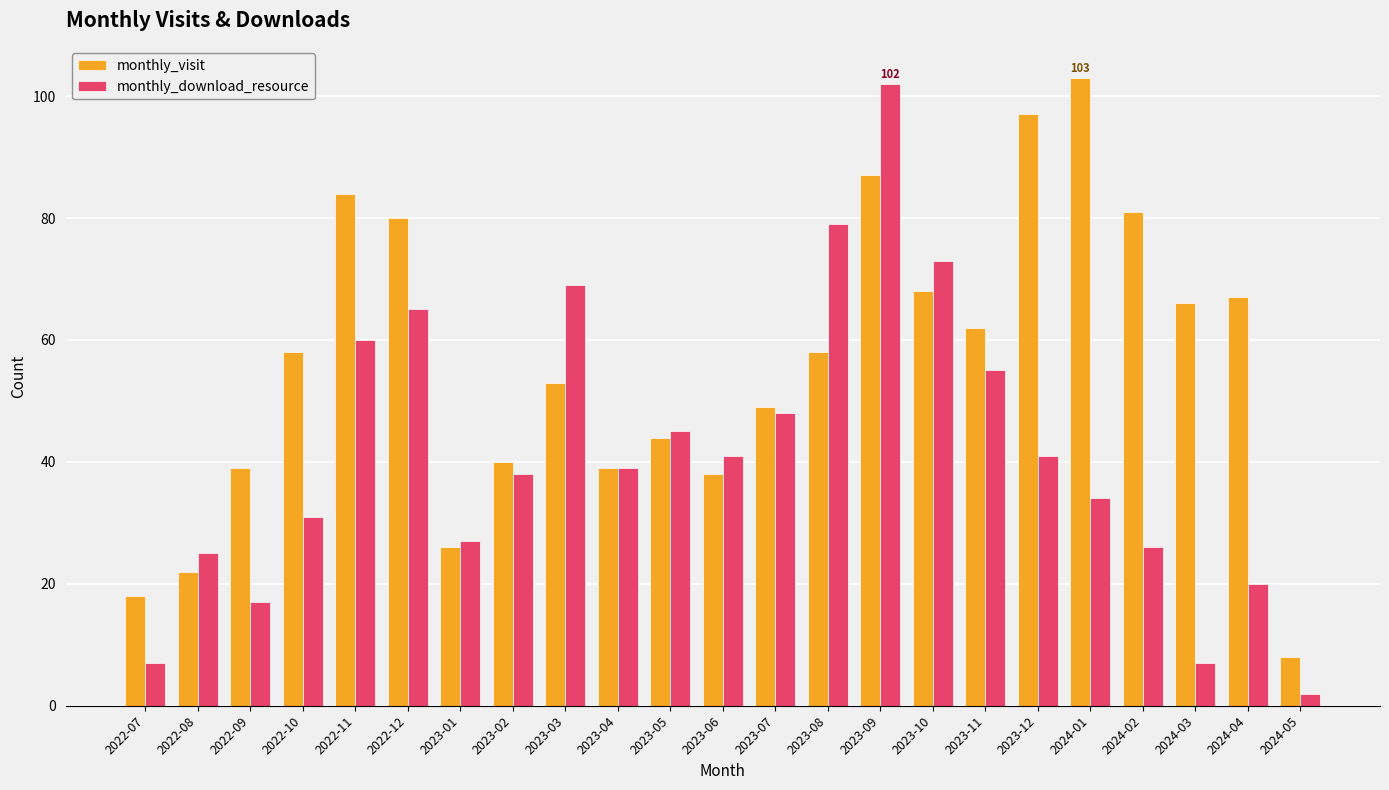

Reading left to right, what are all the values shown in this chart?

monthly_visit: 2022-07=18	2022-08=22	2022-09=39	2022-10=58	2022-11=84	2022-12=80	2023-01=26	2023-02=40	2023-03=53	2023-04=39	2023-05=44	2023-06=38	2023-07=49	2023-08=58	2023-09=87	2023-10=68	2023-11=62	2023-12=97	2024-01=103	2024-02=81	2024-03=66	2024-04=67	2024-05=8
monthly_download_resource: 2022-07=7	2022-08=25	2022-09=17	2022-10=31	2022-11=60	2022-12=65	2023-01=27	2023-02=38	2023-03=69	2023-04=39	2023-05=45	2023-06=41	2023-07=48	2023-08=79	2023-09=102	2023-10=73	2023-11=55	2023-12=41	2024-01=34	2024-02=26	2024-03=7	2024-04=20	2024-05=2